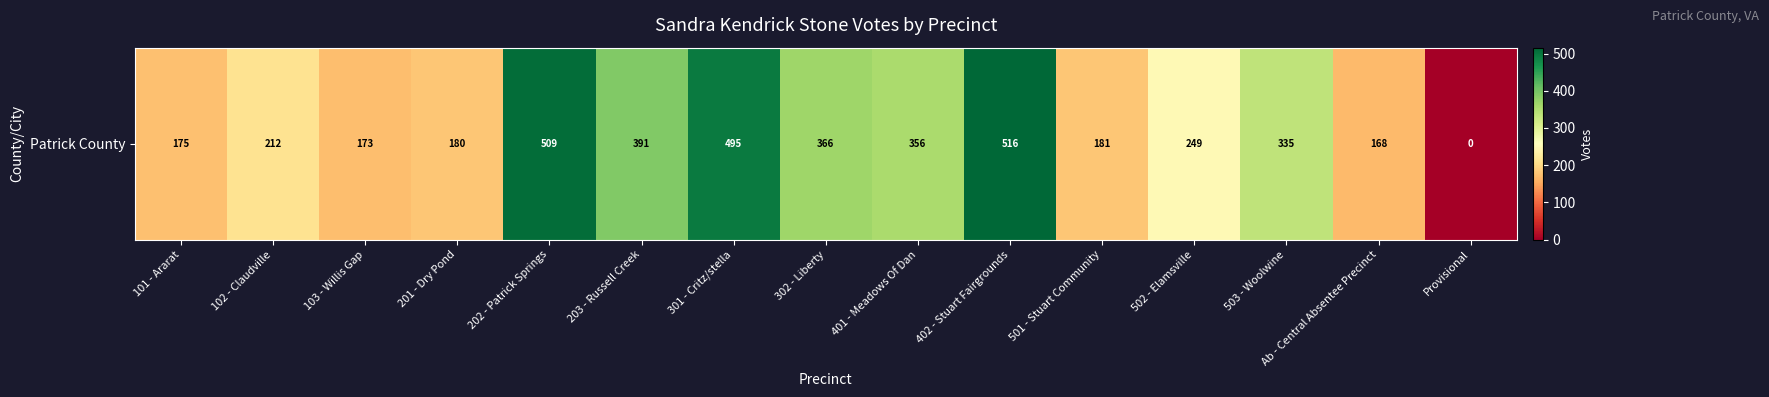

Reading left to right, what are all the values shown in this chart?

101 - Ararat=175	102 - Claudville=212	103 - Willis Gap=173	201 - Dry Pond=180	202 - Patrick Springs=509	203 - Russell Creek=391	301 - Critz/stella=495	302 - Liberty=366	401 - Meadows Of Dan=356	402 - Stuart Fairgrounds=516	501 - Stuart Community=181	502 - Elamsville=249	503 - Woolwine=335	Ab - Central Absentee Precinct=168	Provisional=0